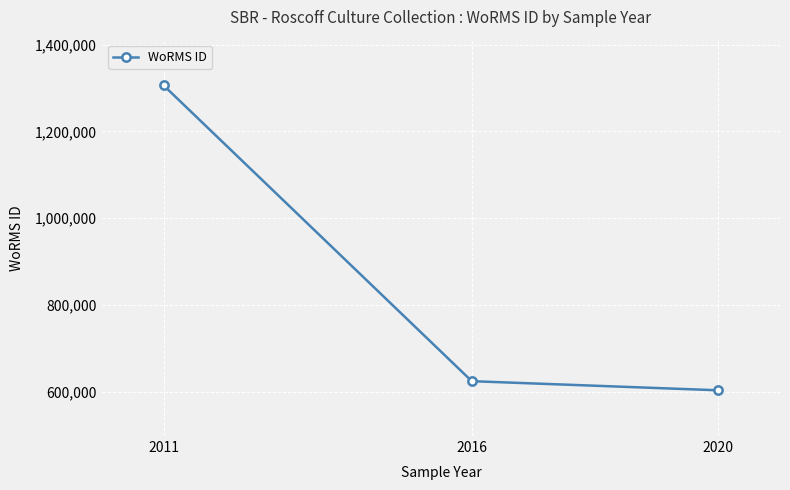

What is the change in value from 2011 to 2016?

-681788